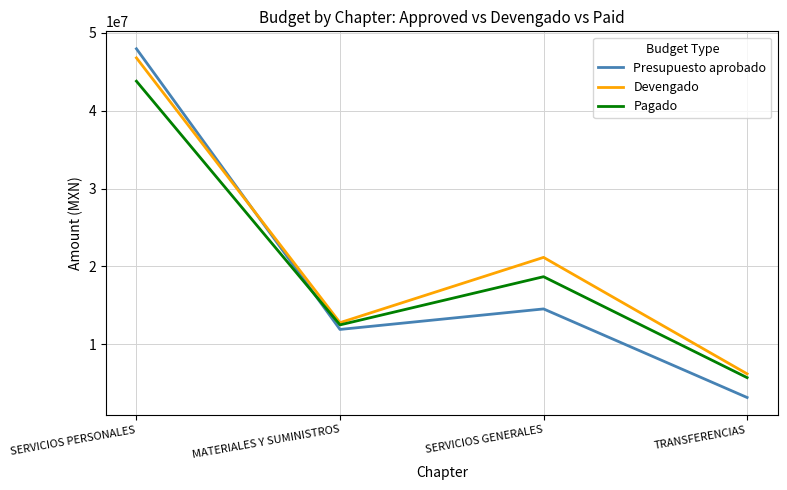

What is the maximum value for Presupuesto aprobado?

47946869.0